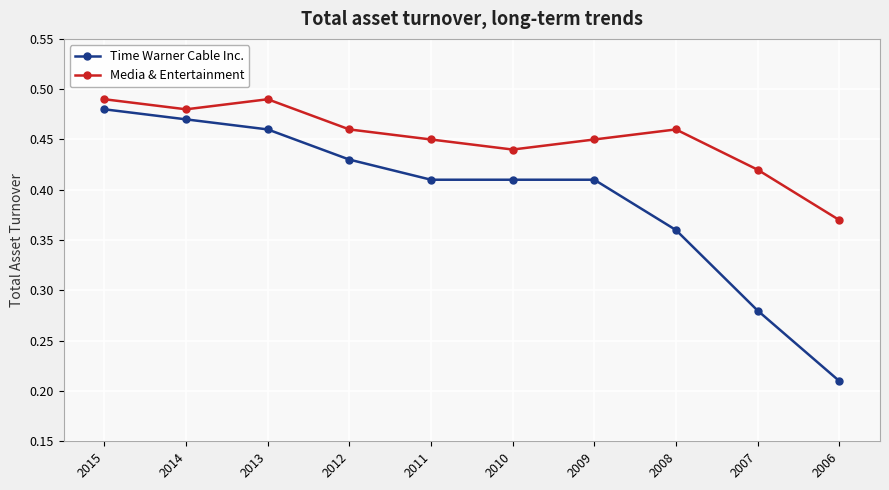

Which category has the lowest value across all series?

2006